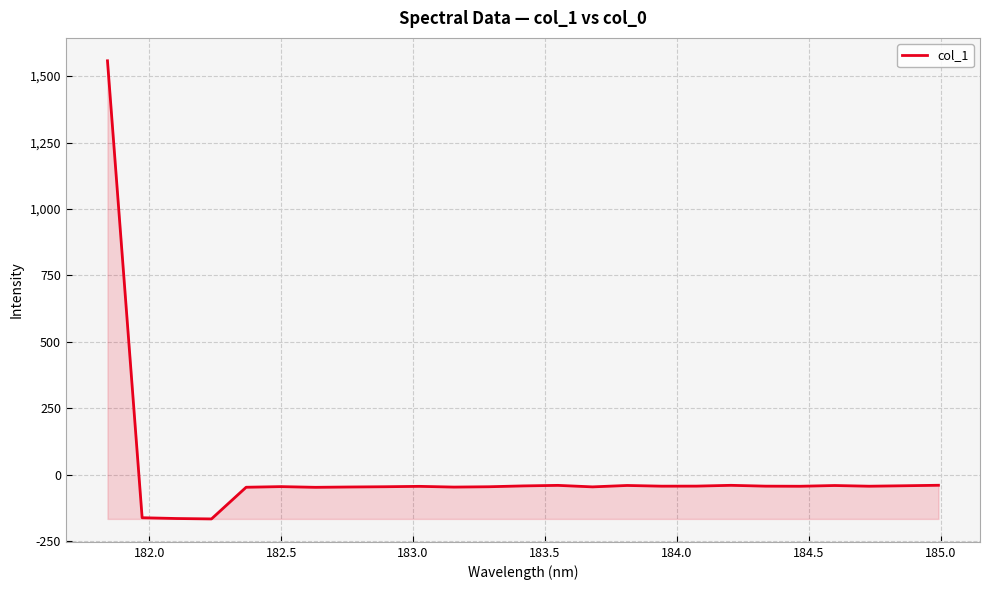

Does the chart have visible grid lines?

Yes